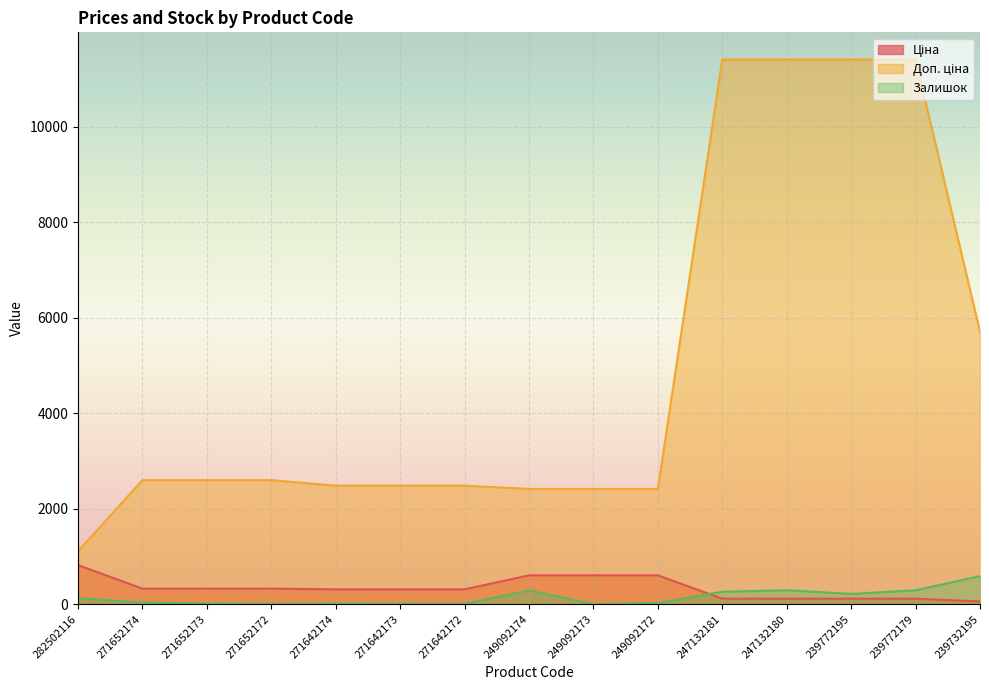

What are all the series names shown in the legend?

Ціна, Доп. ціна, Залишок